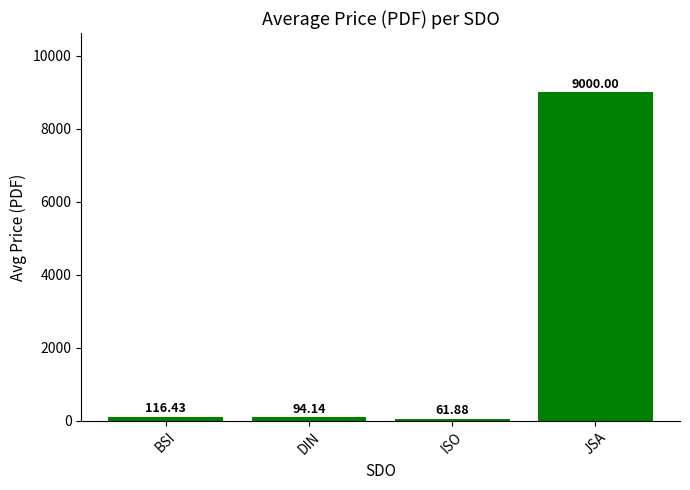

What is the average value?

2318.1